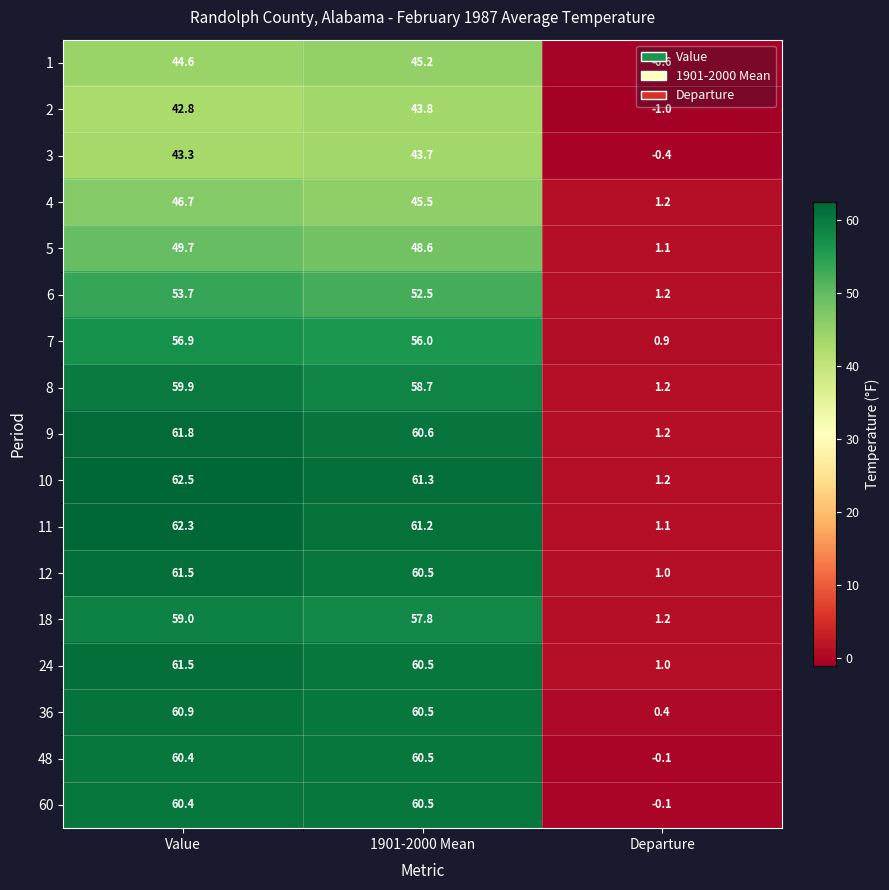

Rank the categories by 9 value from lowest to highest.

Departure, 1901-2000 Mean, Value